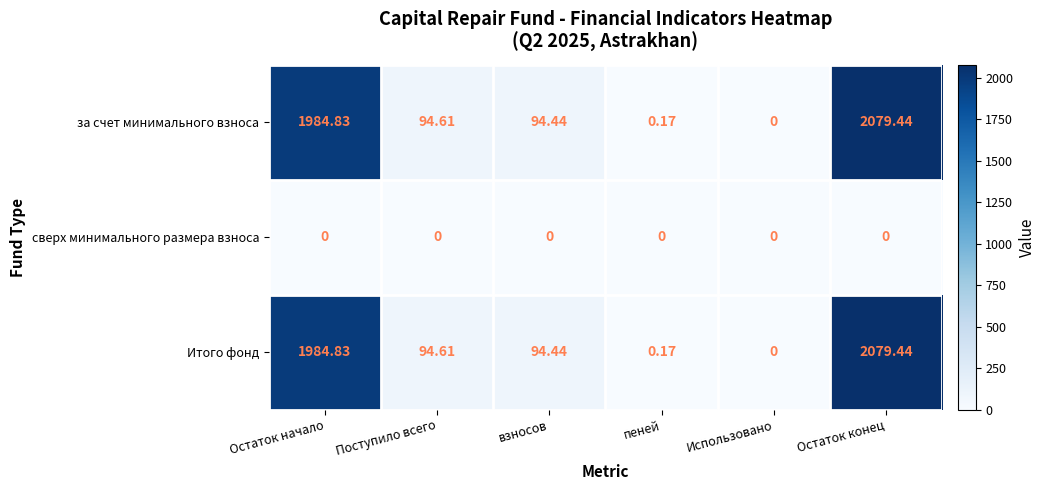

Where does the Итого фонд series first go above 94?

Остаток начало